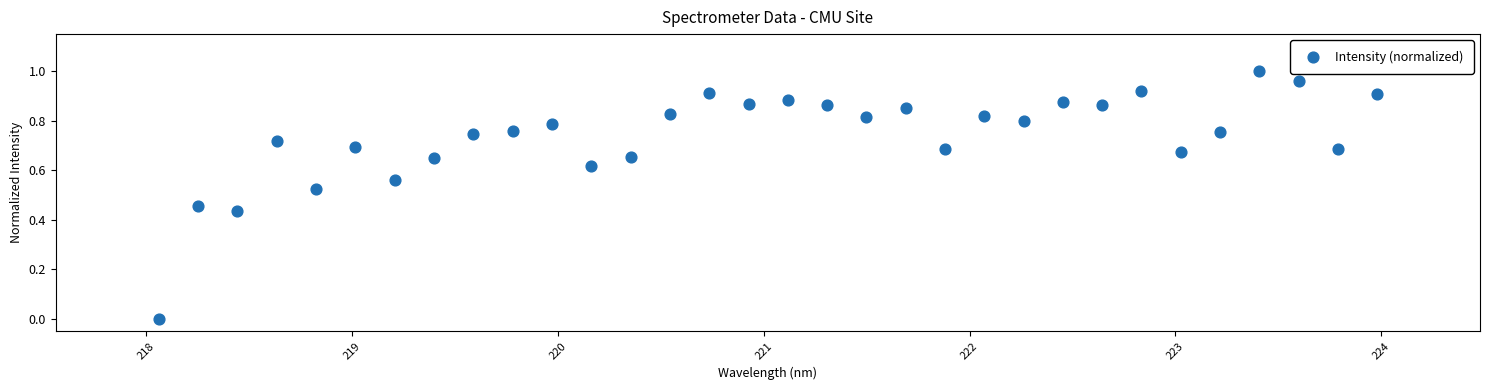

What is the range of X values (max minus min)?

5.9